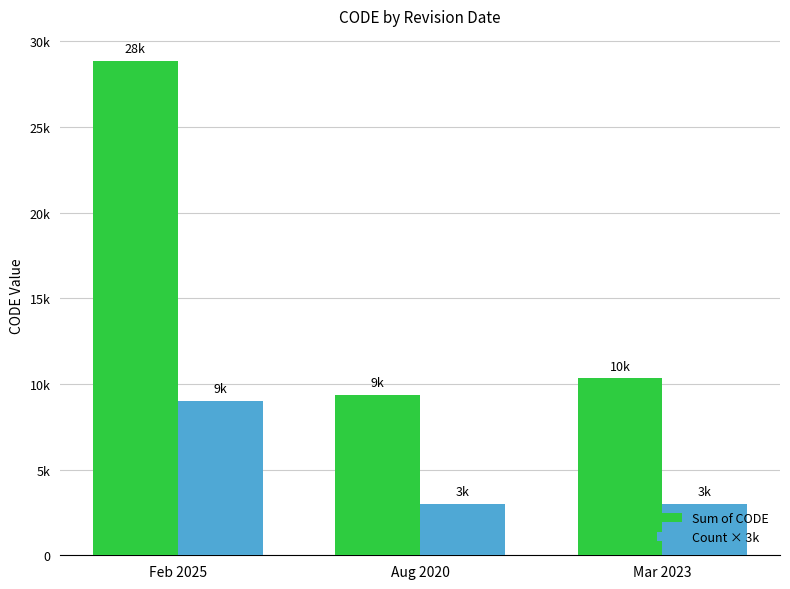

Which has a higher value, Aug 2020 or Feb 2025?

Feb 2025